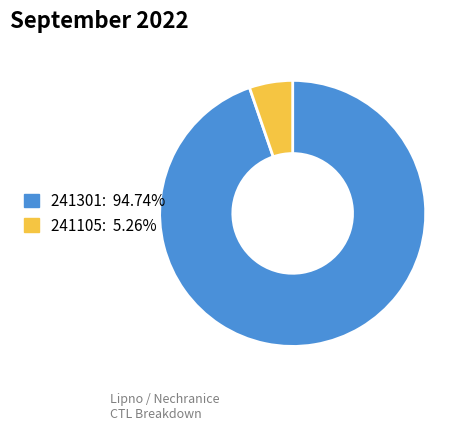

What is the majority slice?

241301